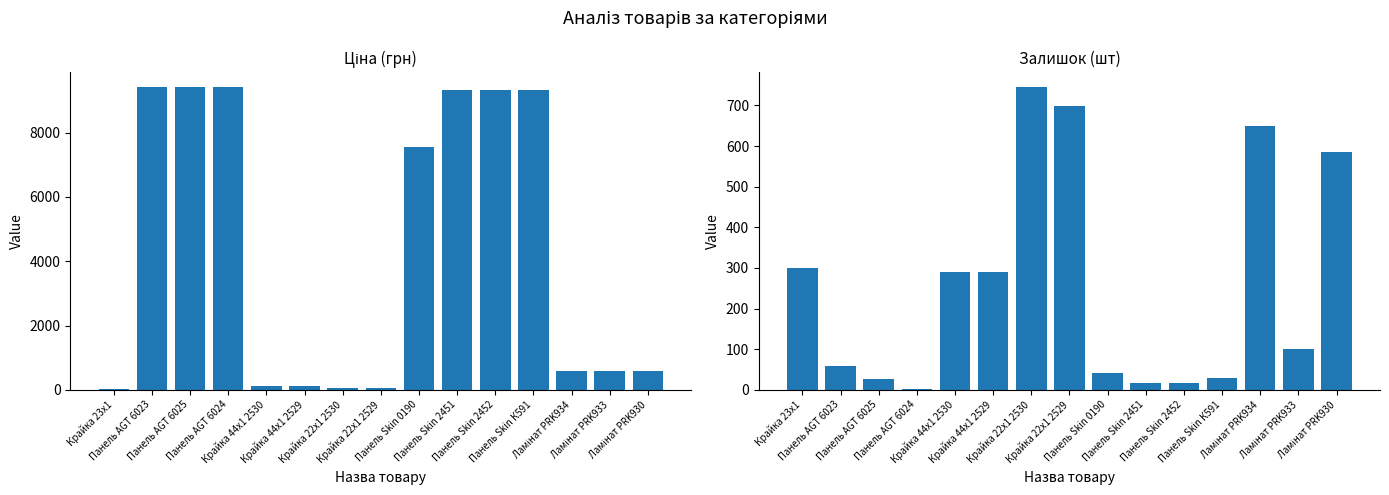

What position from the right is Панель Skin 2451?

6